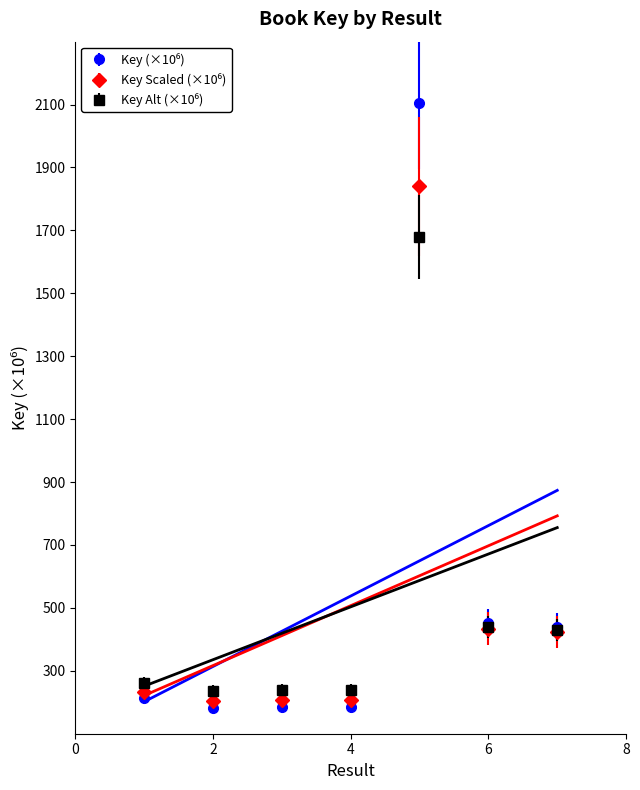

What is the value of the 3rd point from the left?

184.0